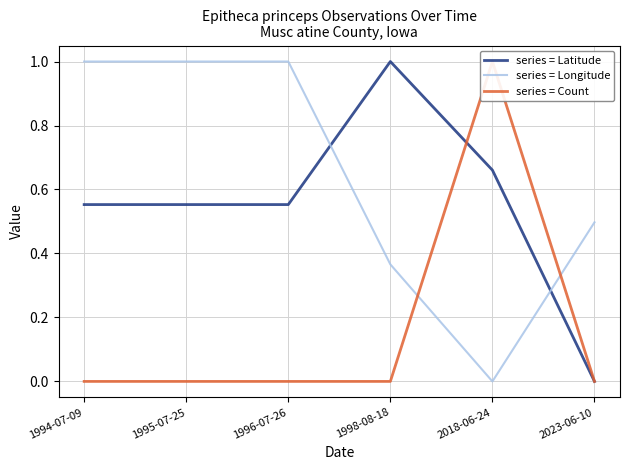

At which category does series = Longitude reach its first local valley?

2018-06-24